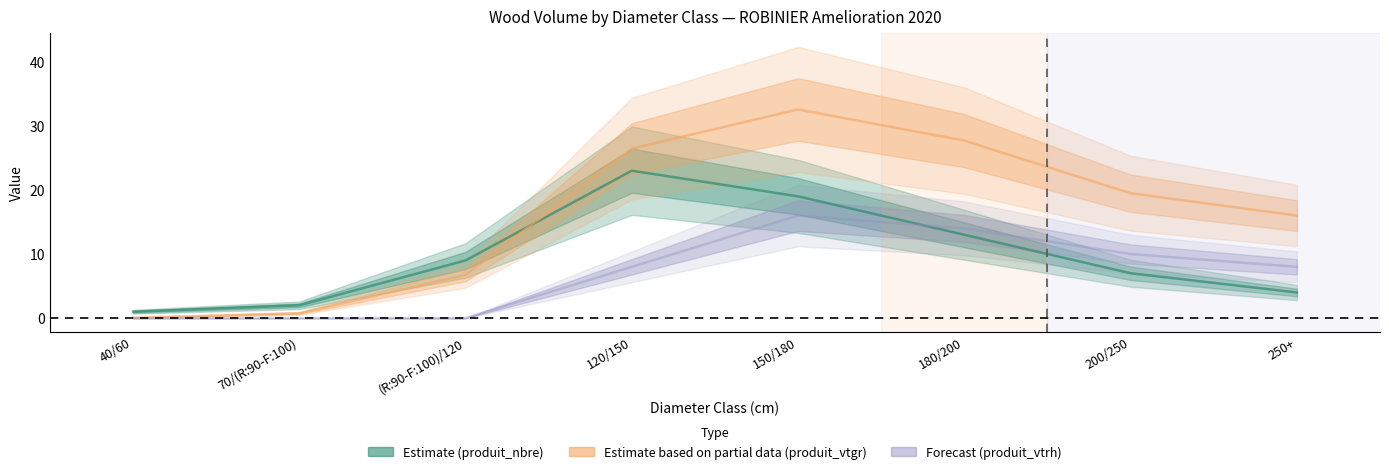

Reading left to right, what are all the values shown in this chart?

Estimate (produit_nbre): 1.0	2.0	9.0	23.0	19.0	13.0	7.0	4.0
Estimate based on partial data (produit_vtgr): 0.1	0.8	6.8	26.4	32.6	27.7	19.5	16.0
Forecast (produit_vtrh): 0.0	0.0	0.0	8.0	16.0	14.0	10.0	8.0